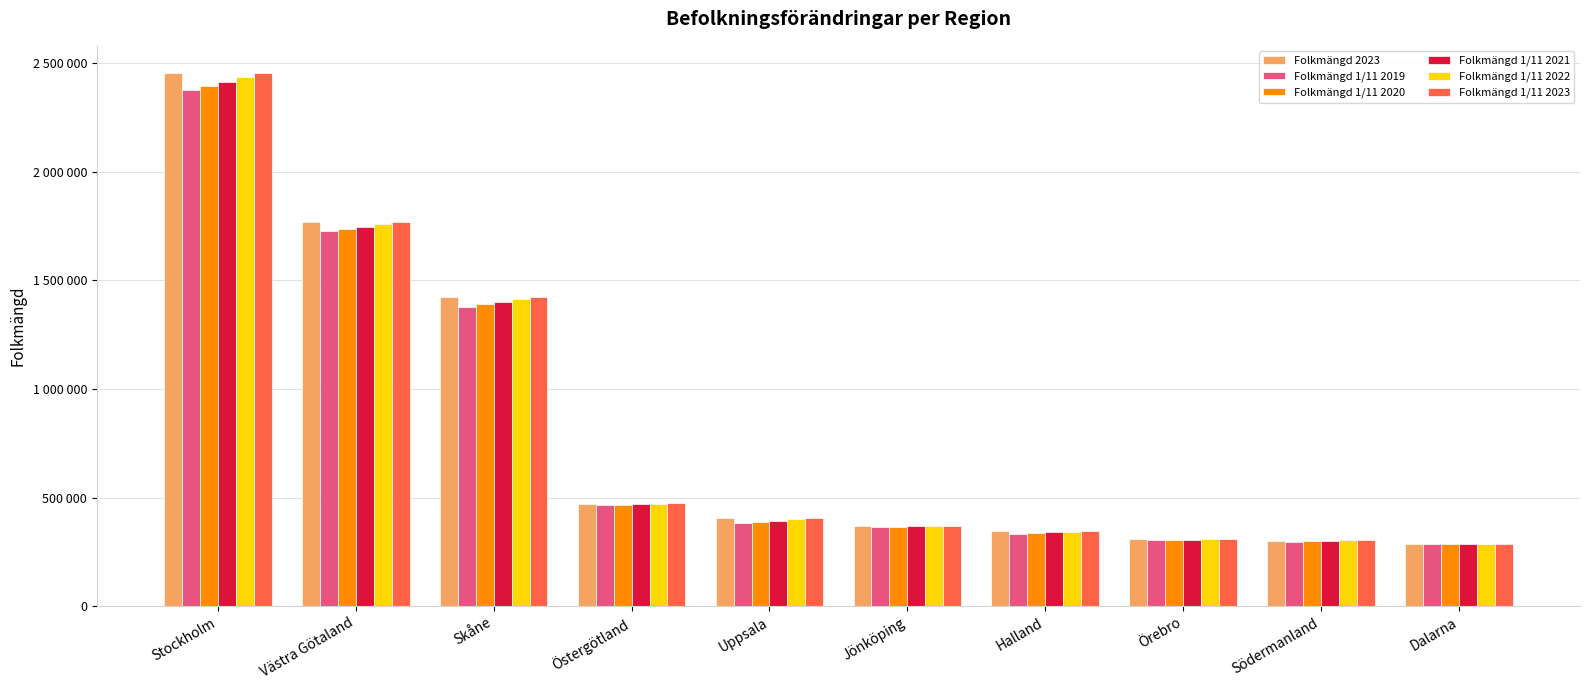

What are all the series names shown in the legend?

Folkmängd 2023, Folkmängd 1/11 2019, Folkmängd 1/11 2020, Folkmängd 1/11 2021, Folkmängd 1/11 2022, Folkmängd 1/11 2023